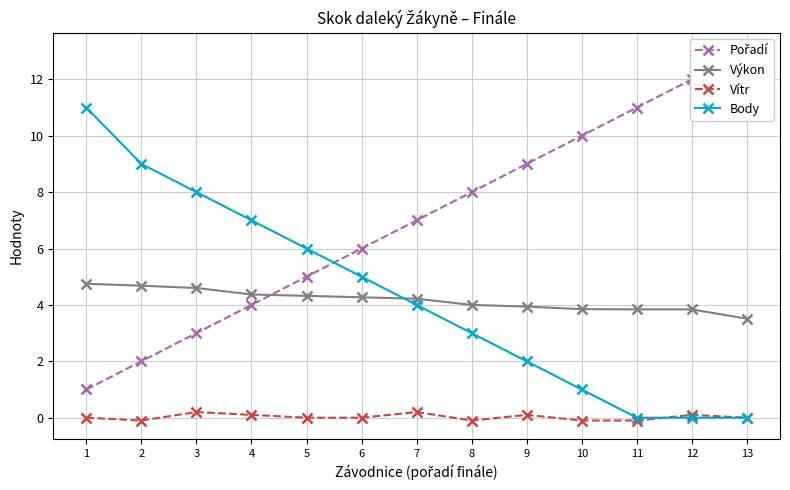

What are all the series names shown in the legend?

Pořadí, Výkon, Vítr, Body